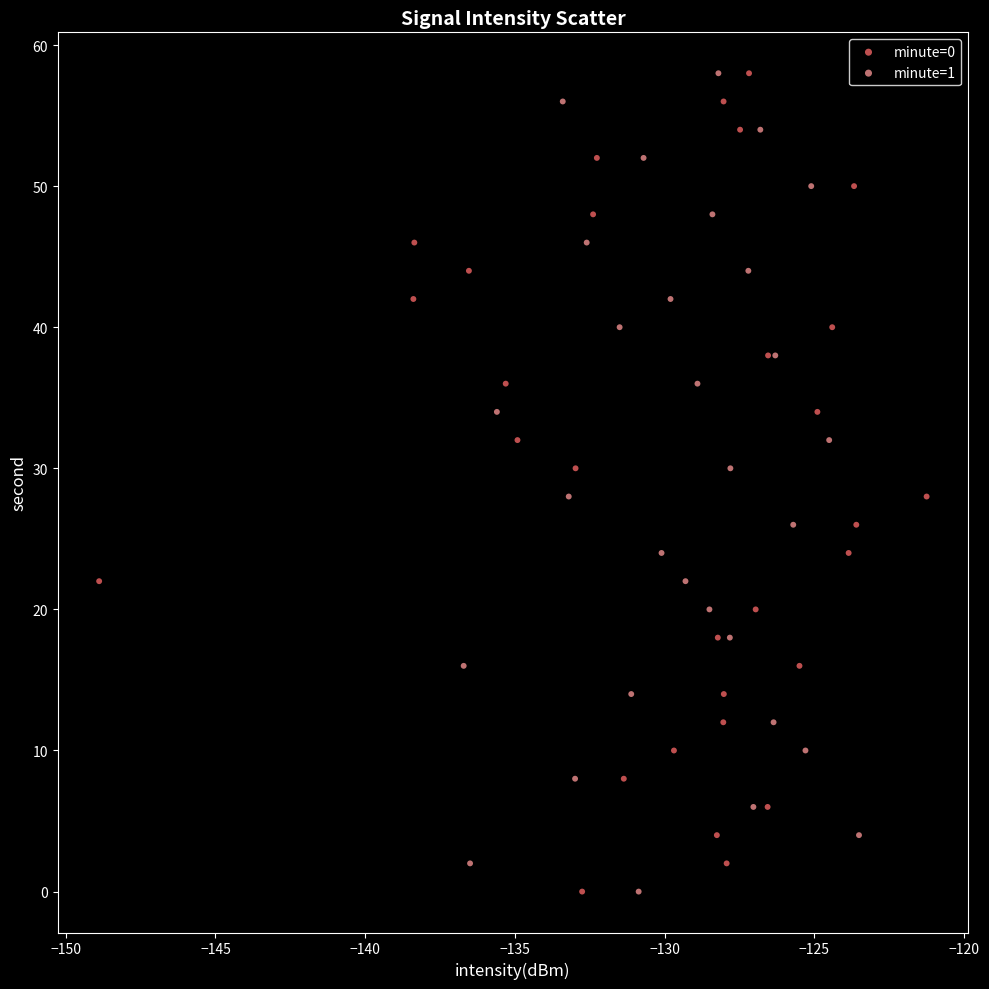

What are all the series names shown in the legend?

minute=0, minute=1